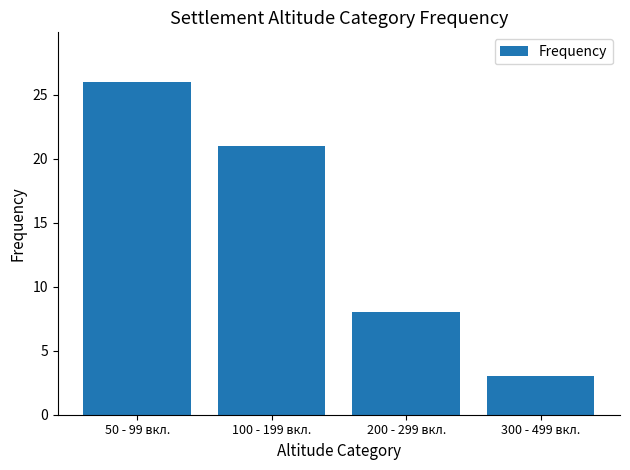

Is it true that the value at 50 - 99 вкл. is 26?

True